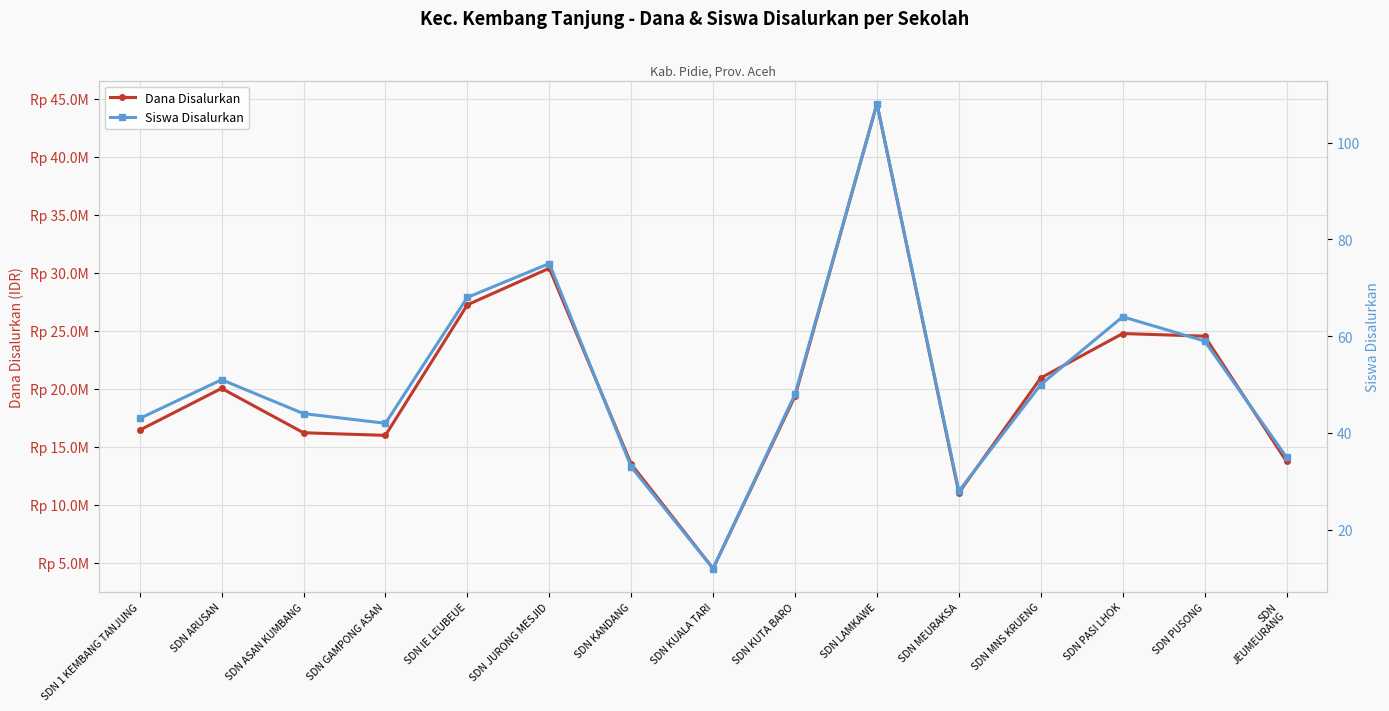

Which category has the lowest value in the Dana Disalurkan series?

SDN KUALA TARI